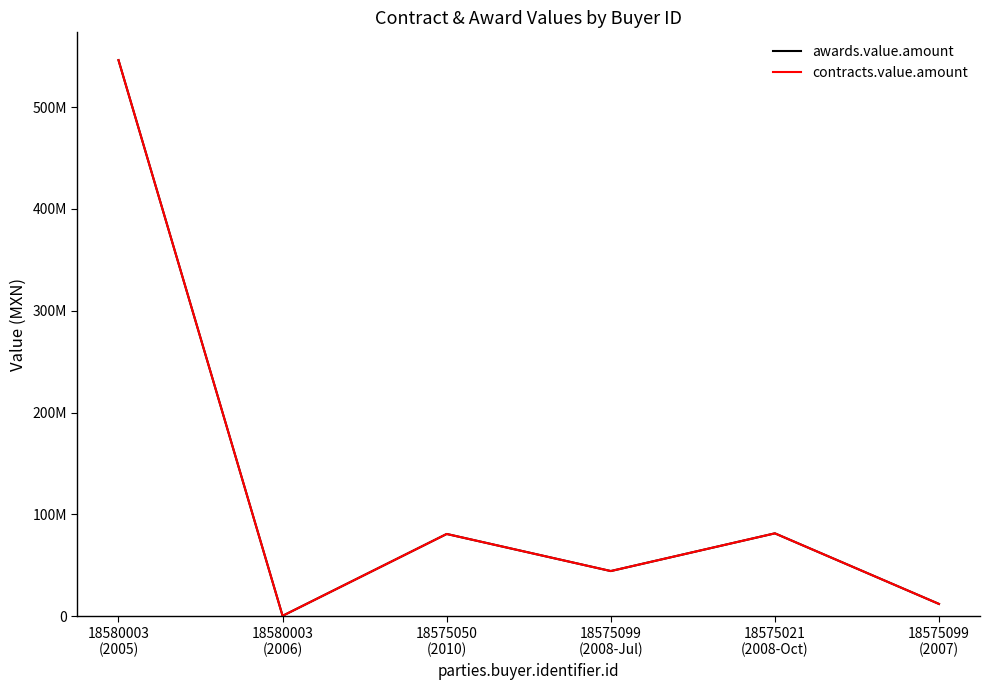

What is the difference between the second highest and second lowest values in the contracts.value.amount series?

69323350.0